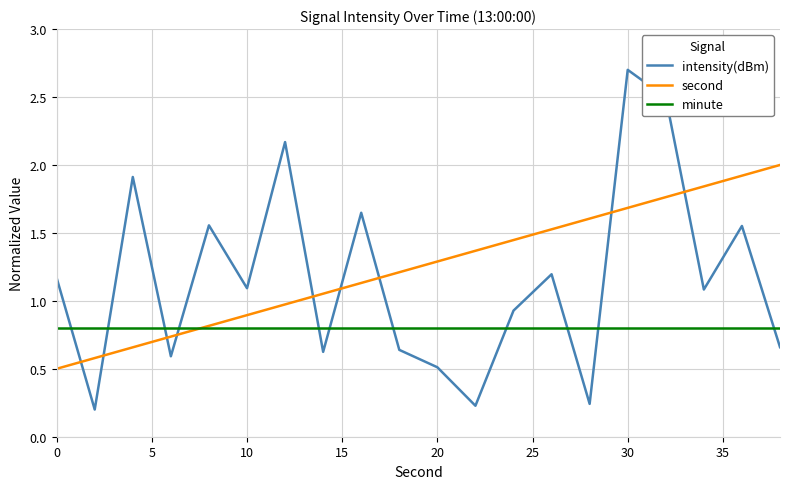

Which series has the widest spread of values?

intensity(dBm)